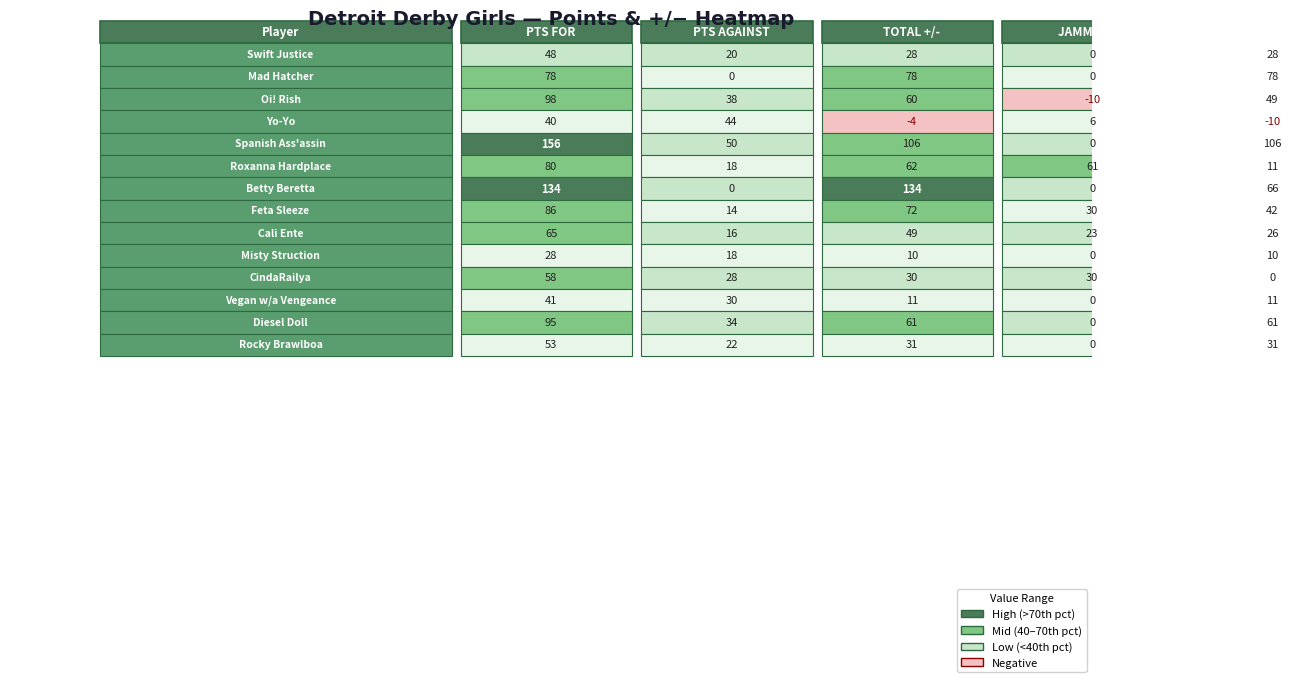

How many values in the Yo-Yo series exceed 6?

2